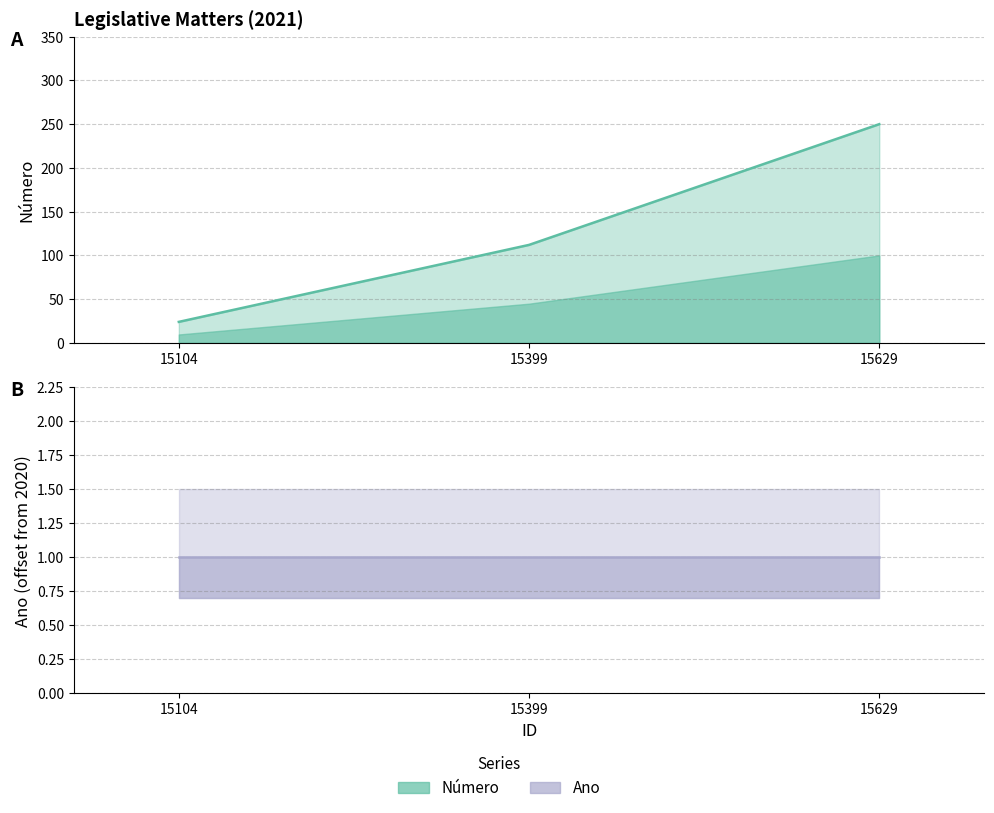

What is the smallest value displayed?

24